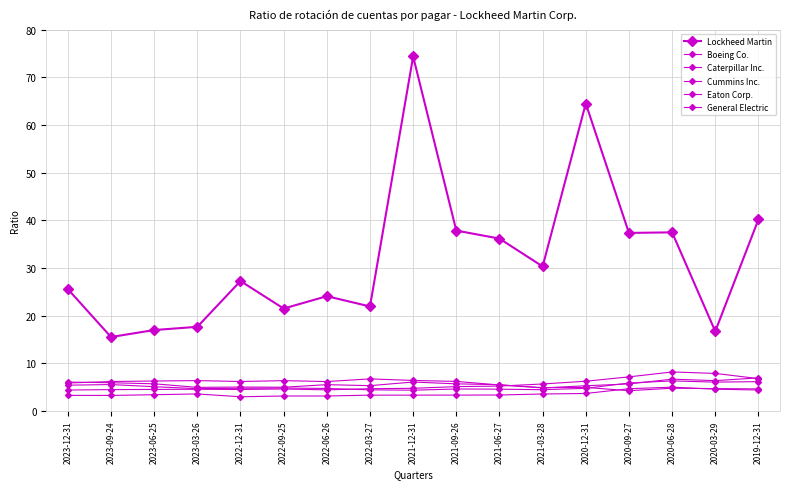

Does the chart have visible grid lines?

Yes